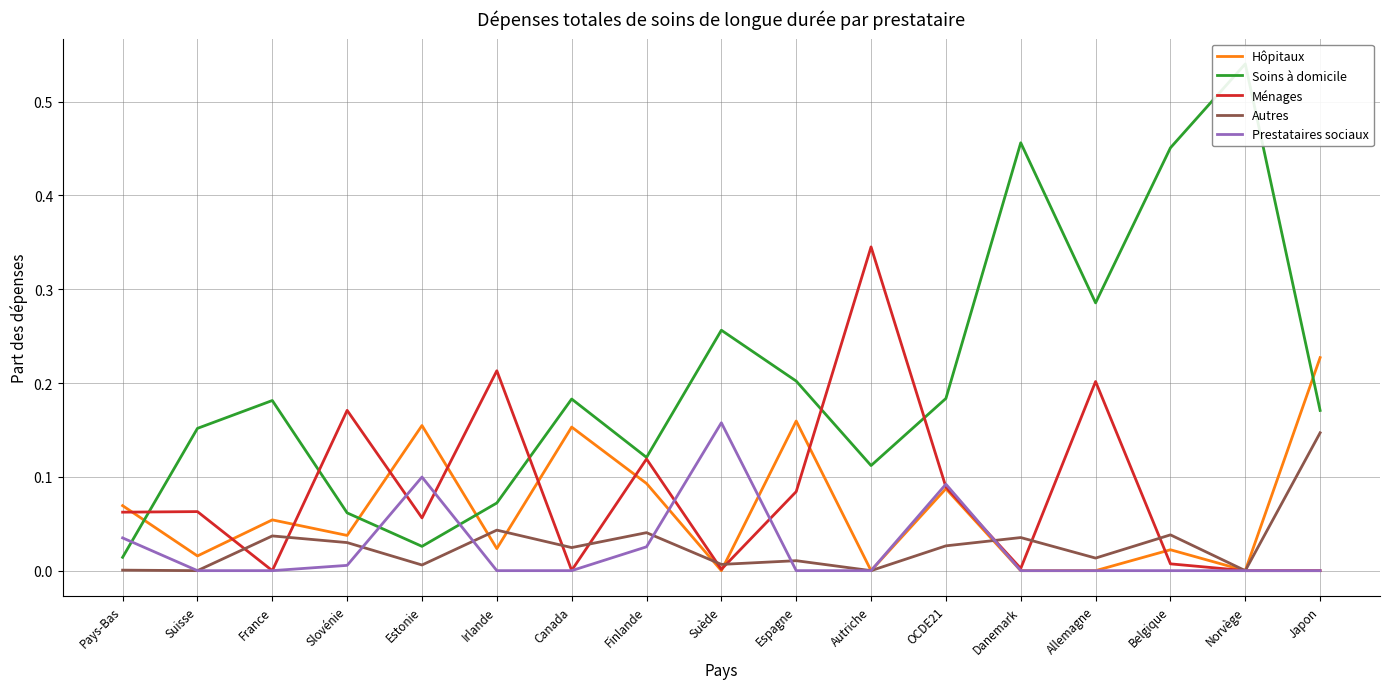

At how many categories does at least one series exceed 0?

17